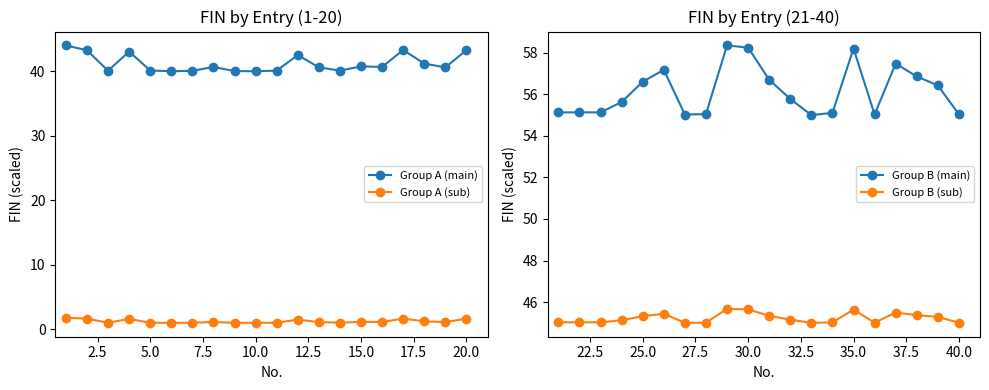

True or false: Group A (main) and Group A (sub) cross at least once.

False